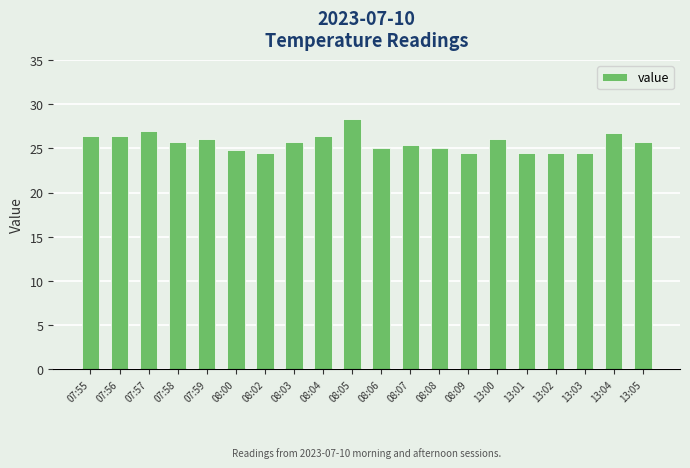

Is it true that the value at 13:04 is 45.5?

False